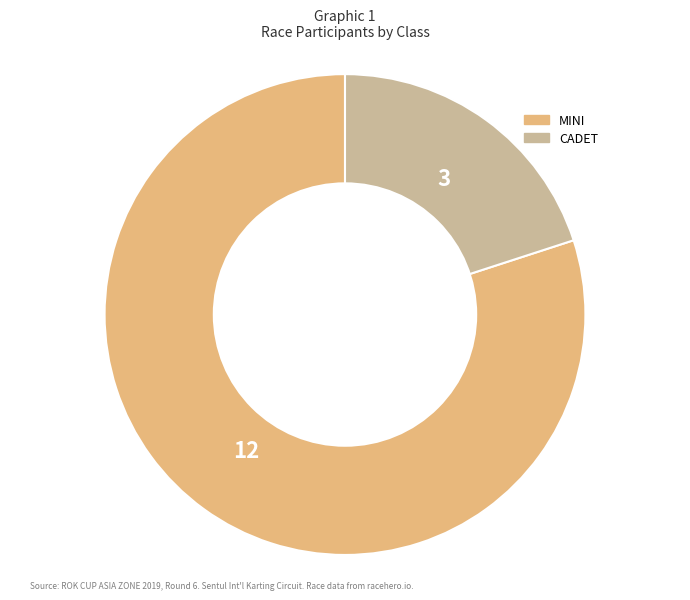

Is it true that CADET is 20% of the pie?

True